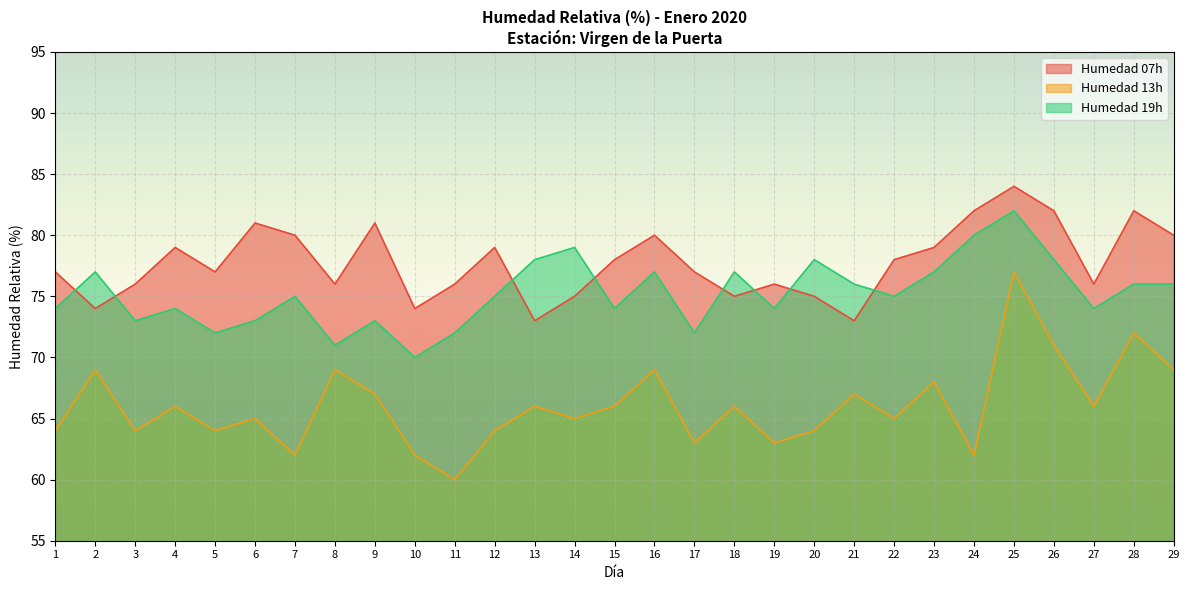

How many data points in Humedad 19h are less than 75?

13